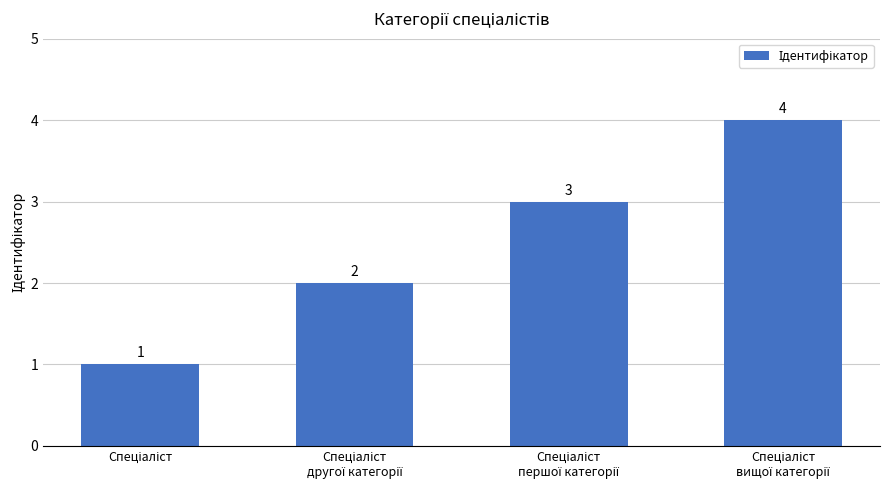

What is the difference between the second highest and second lowest values?

1